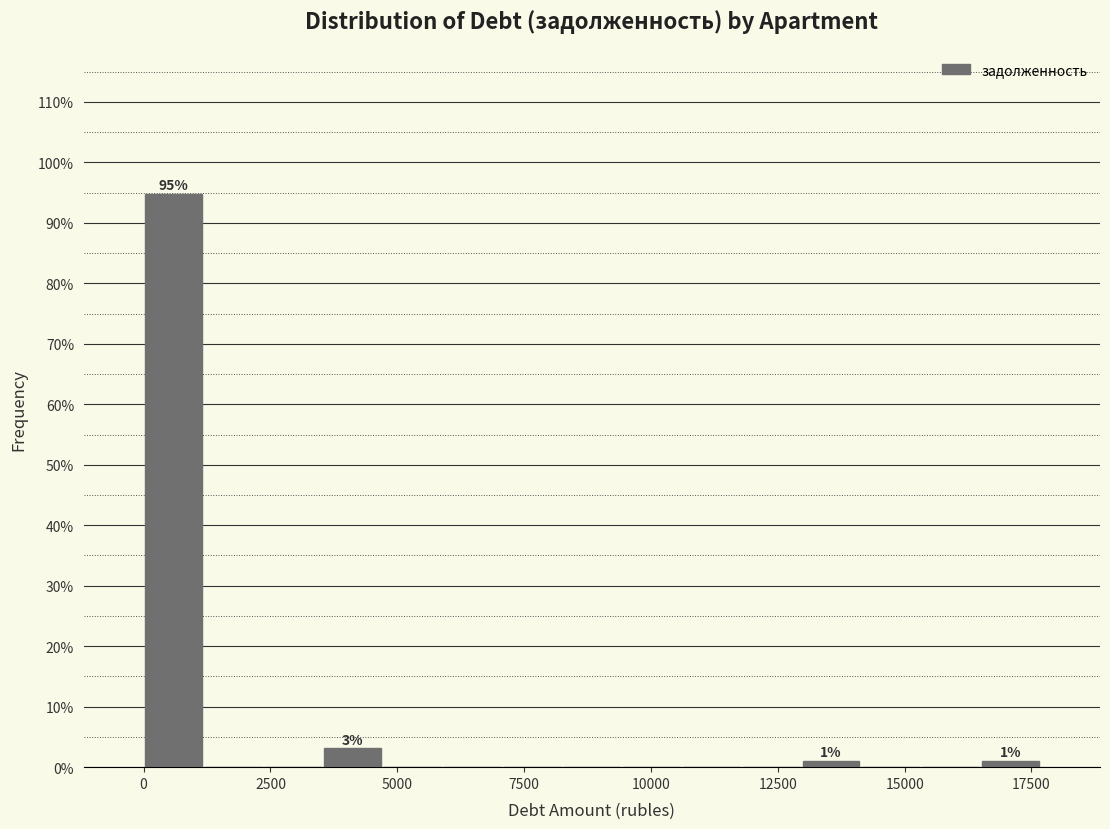

Around what value on the x-axis is the tallest bar? Give the approximate position of its centre, as read against the axis.

500